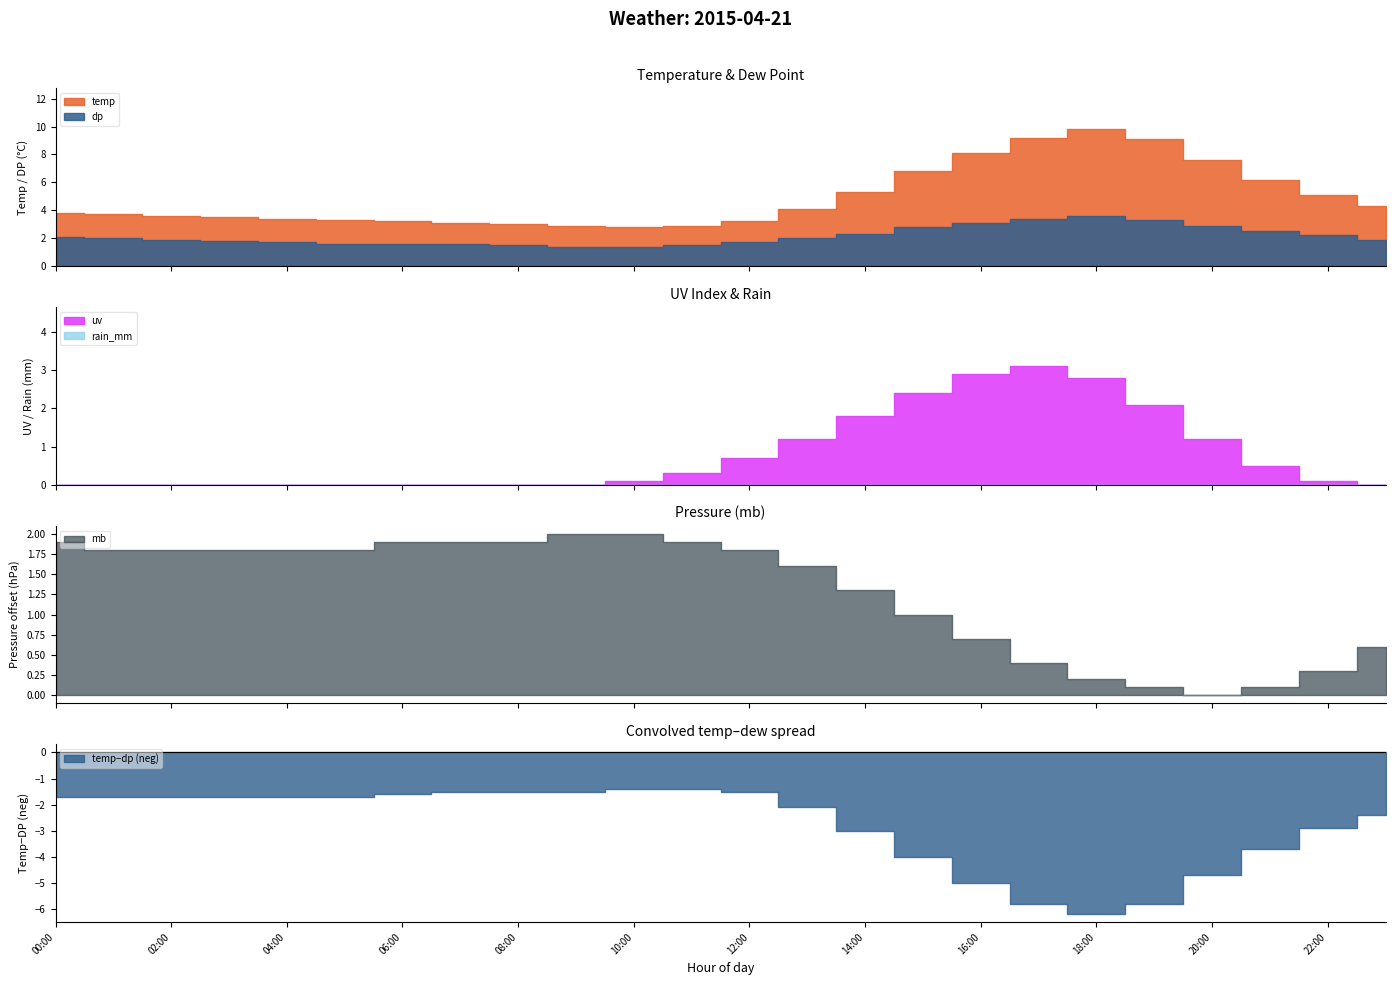

True or false: rain_mm and mb cross at least once.

False